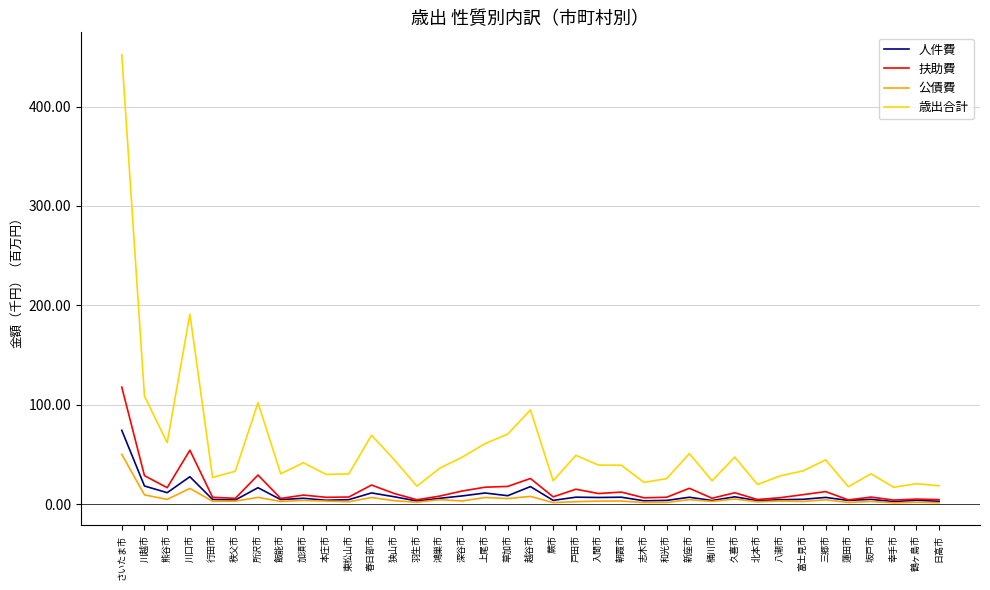

How many lines are shown in the chart?

4